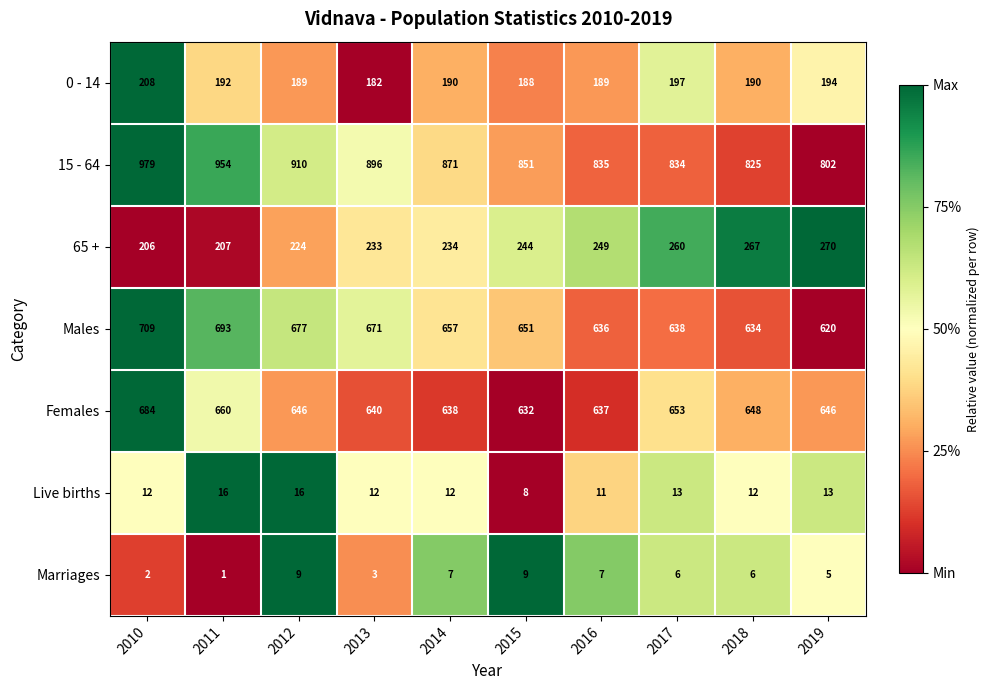

At which category is the sum across all series the highest?

2010